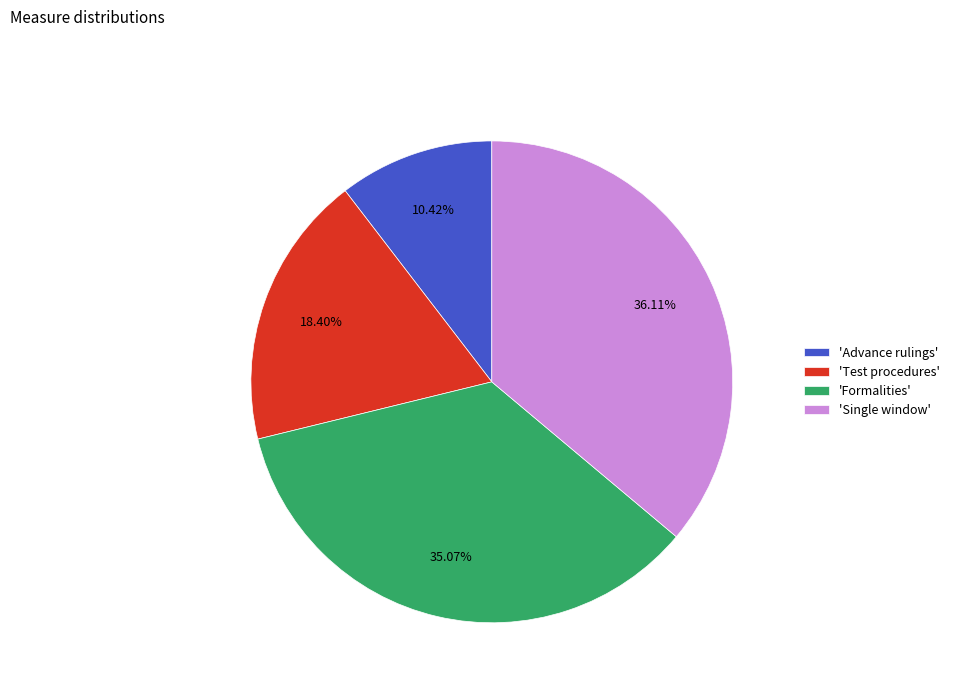

Which category has the biggest portion of the pie?

'Single window'